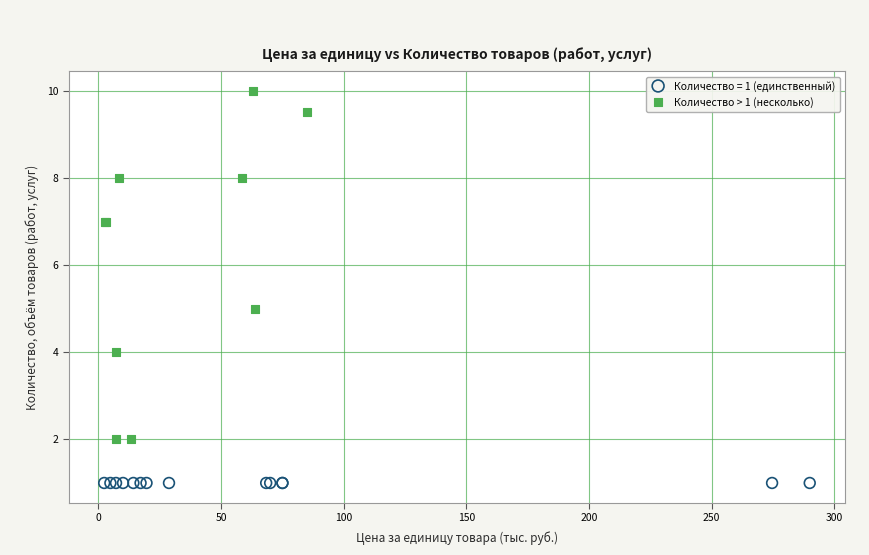

Which series reaches the minimum Y coordinate?

Количество = 1 (единственный)